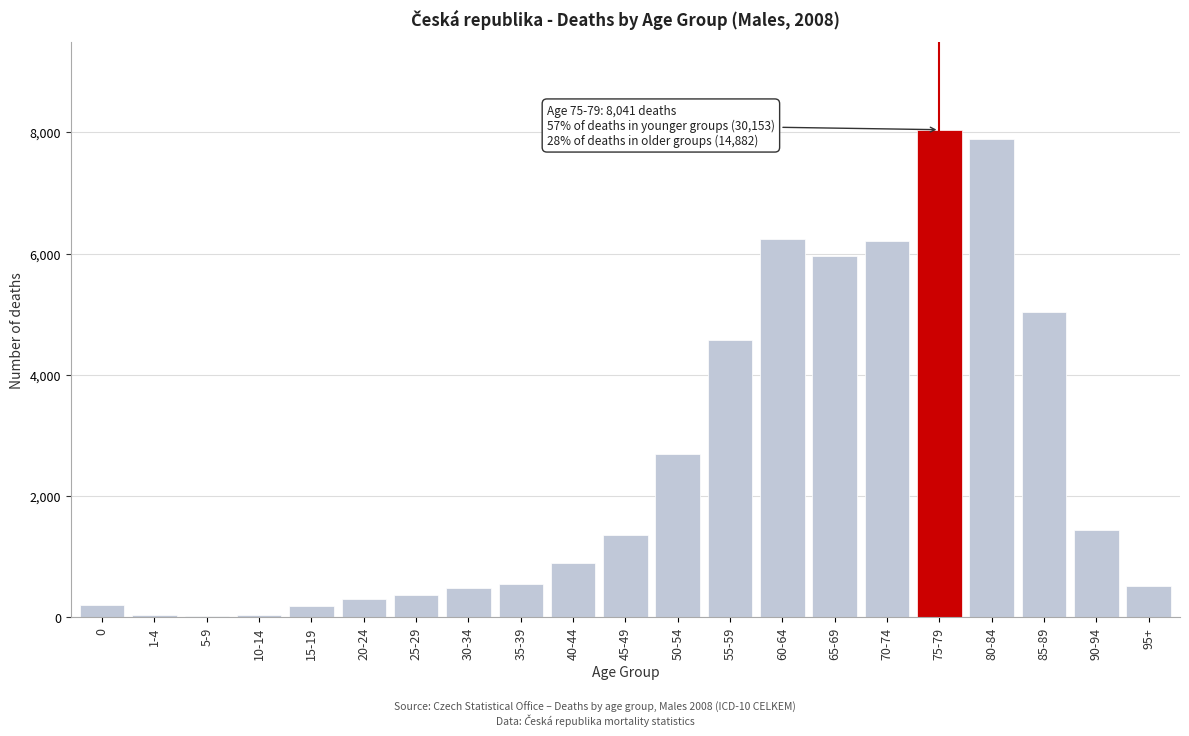

What is the sum of all values?

53076